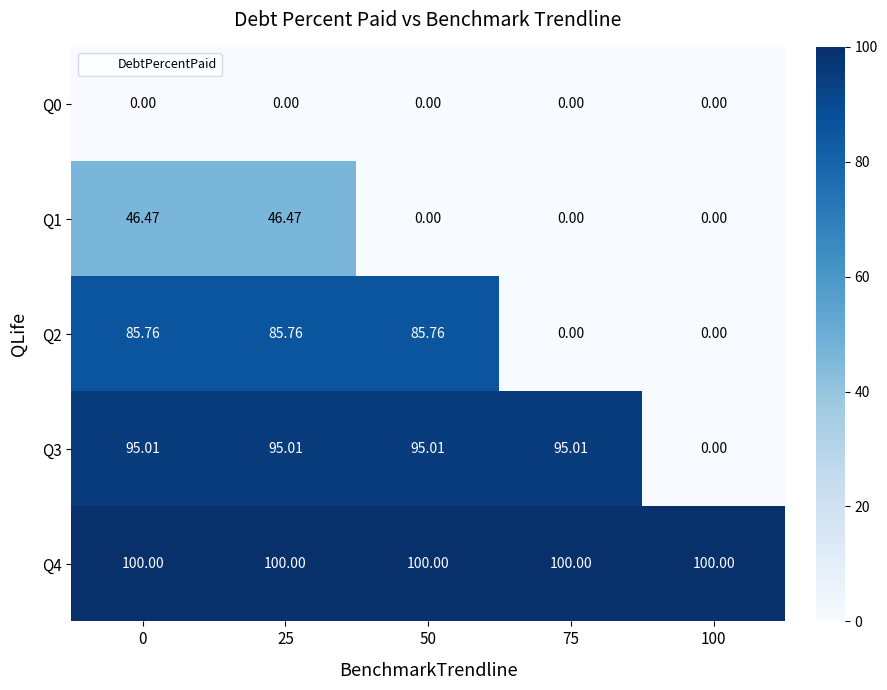

Between 50 and 100, which series saw the biggest shift?

Q3